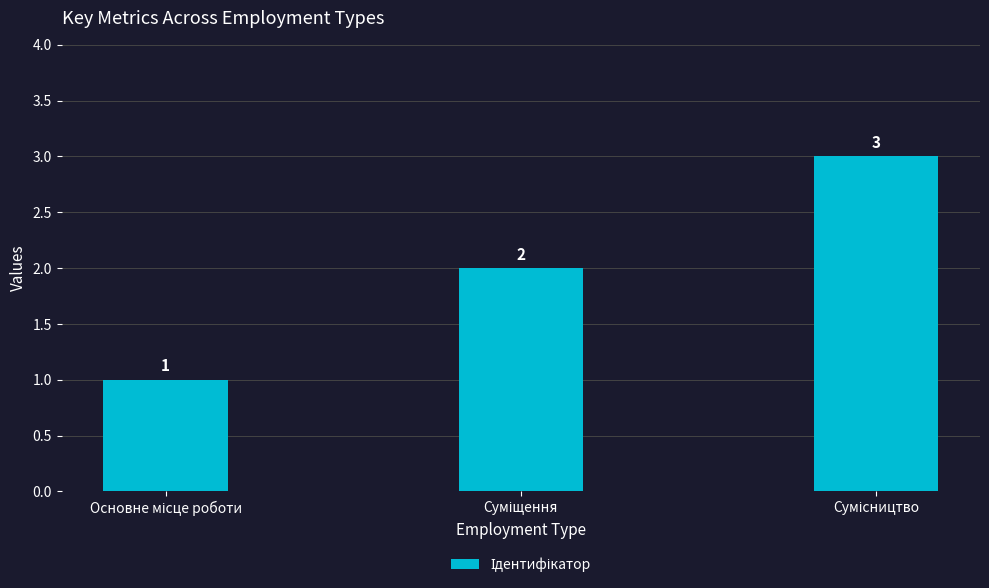

Are the bars horizontal?

No